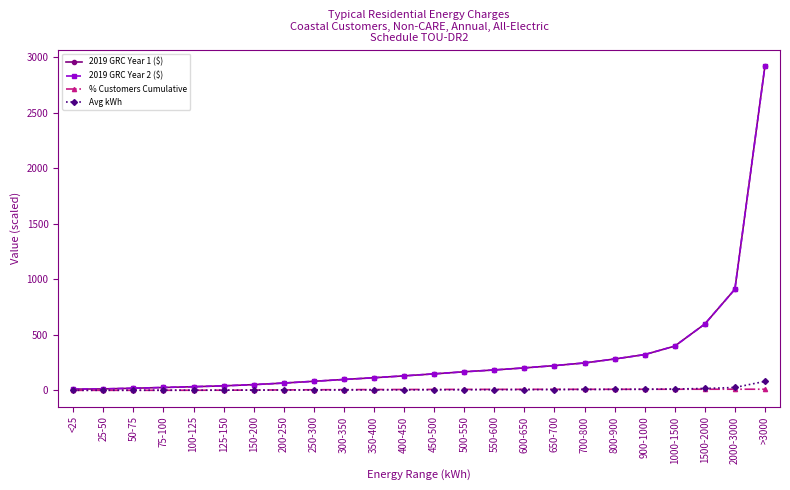

What is the label of the 13th point from the left?

450-500